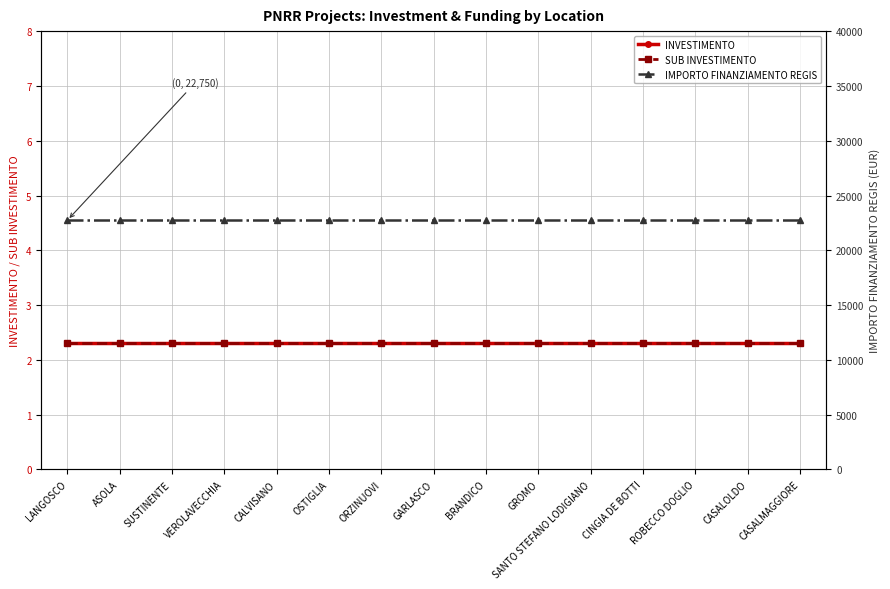

What is the difference between the highest and lowest values at GROMO?

22747.7